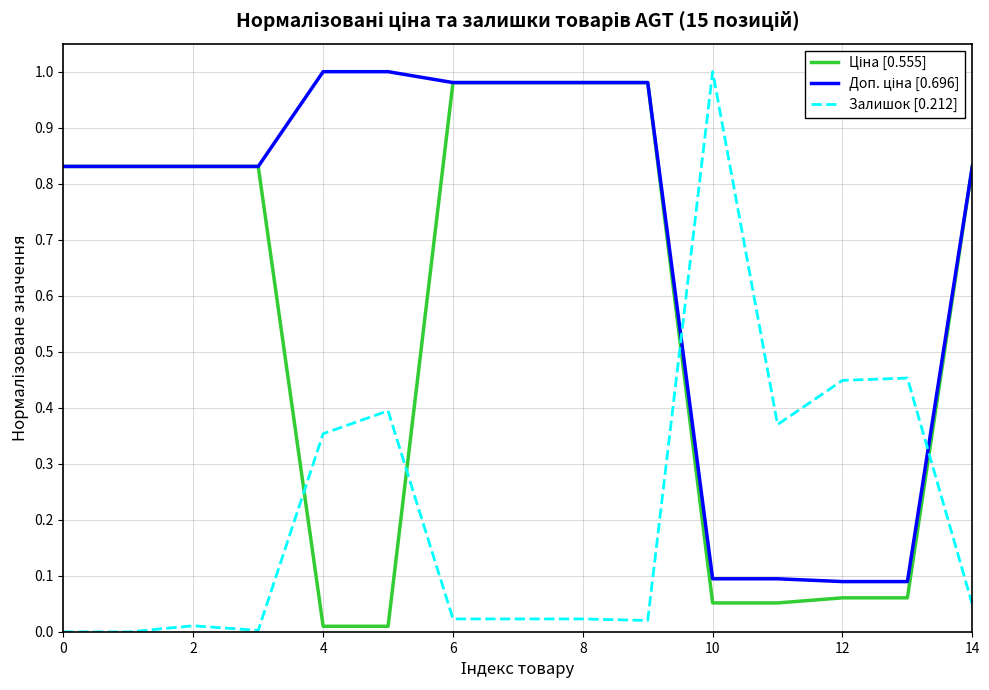

Which series has the largest range (max minus min)?

Залишок [0.212]